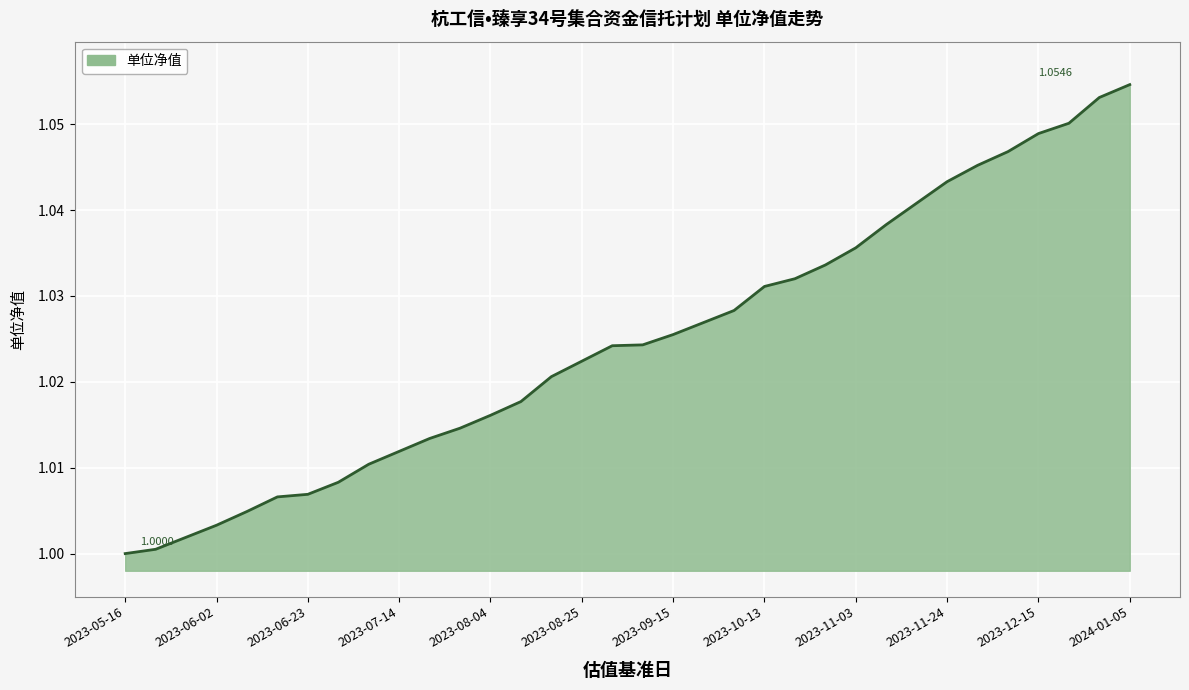

Is this an area chart (filled region under the line)?

Yes